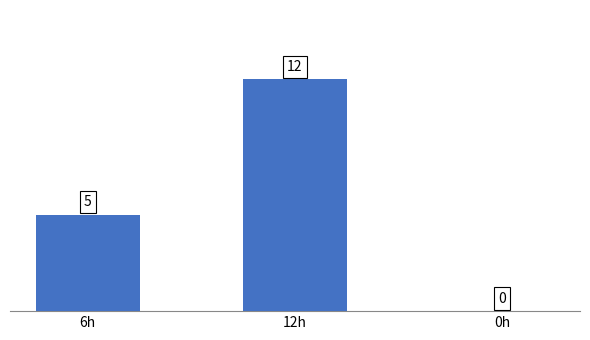

Which label corresponds to the largest value in the chart?

12h